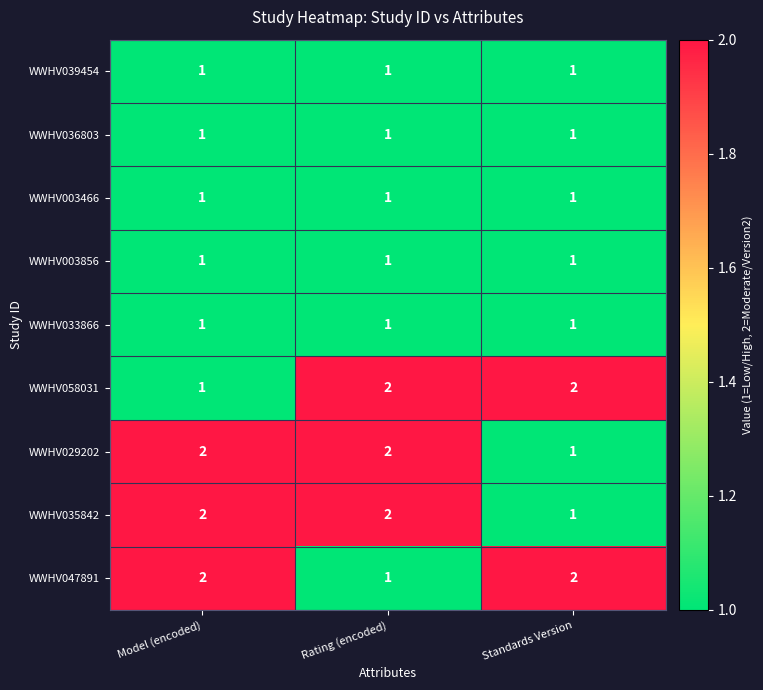

True or false: WWHV029202 has a value of 3 at Rating (encoded).

False